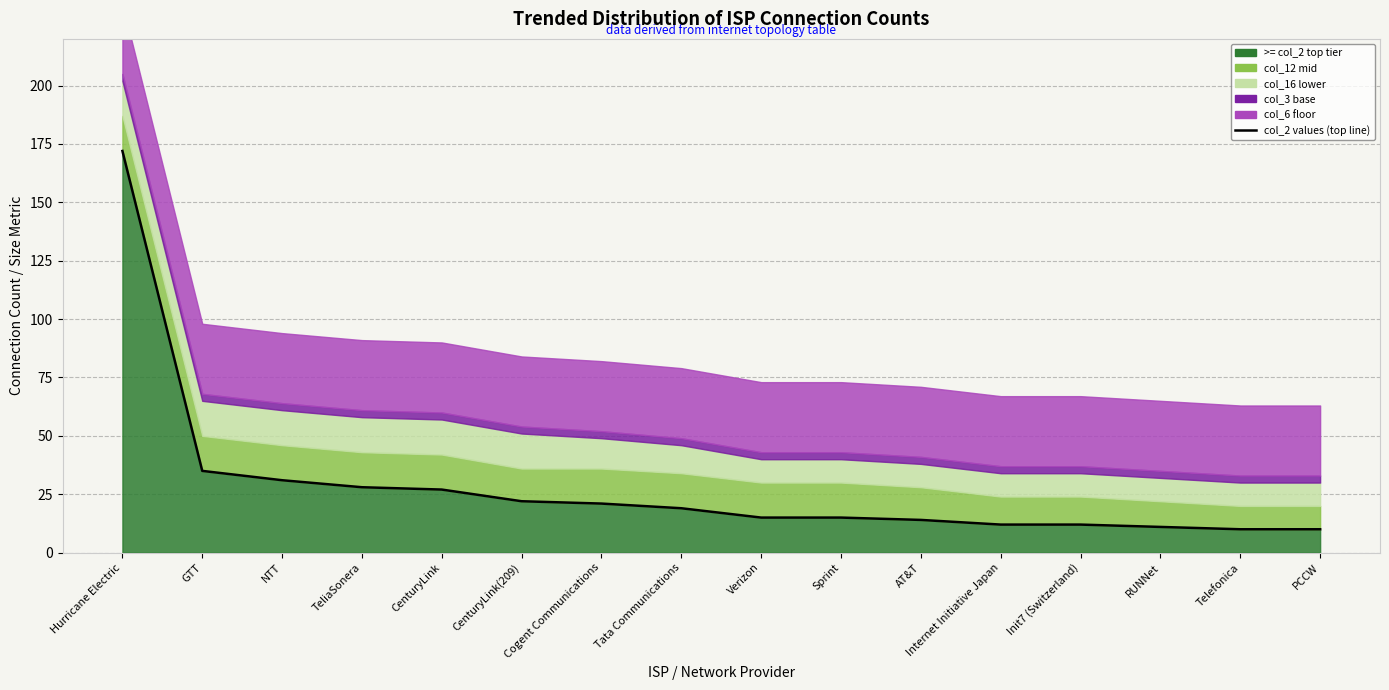

Which has a higher value, Cogent Communications or NTT?

NTT